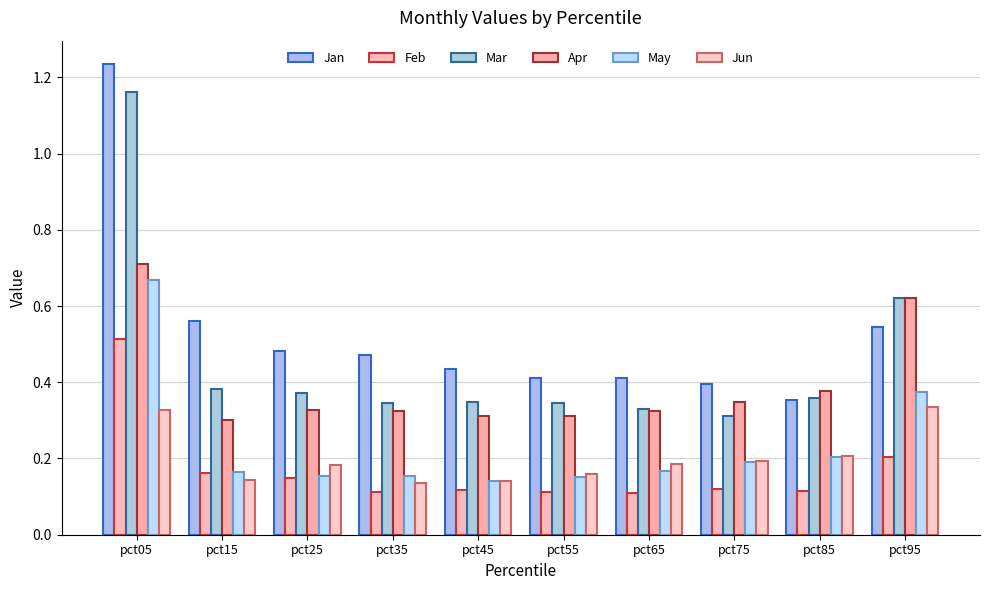

The Mar series shows 0.3 at pct75. True or false?

True